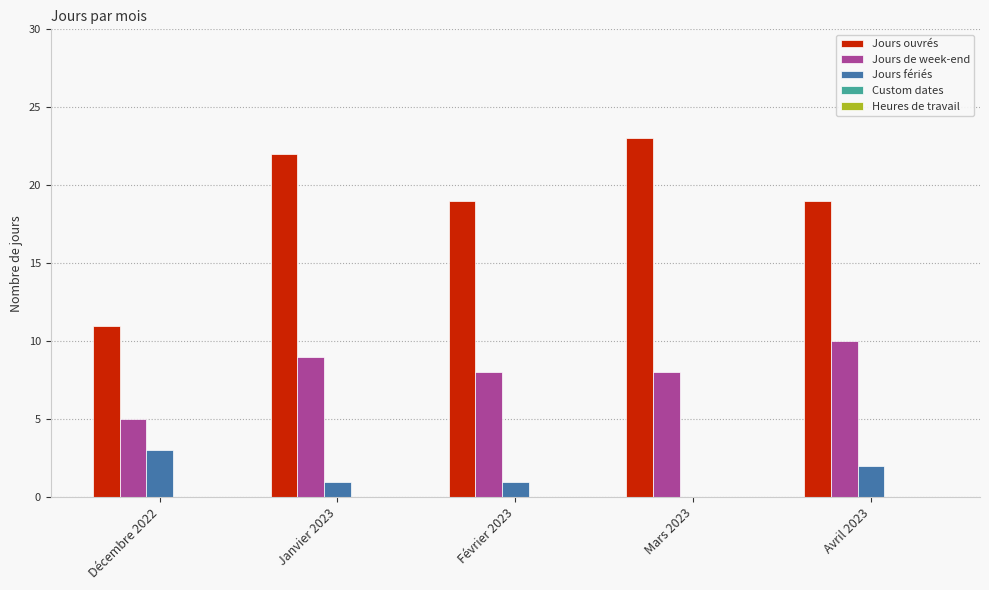

At which category is the sum across all series the highest?

Janvier 2023